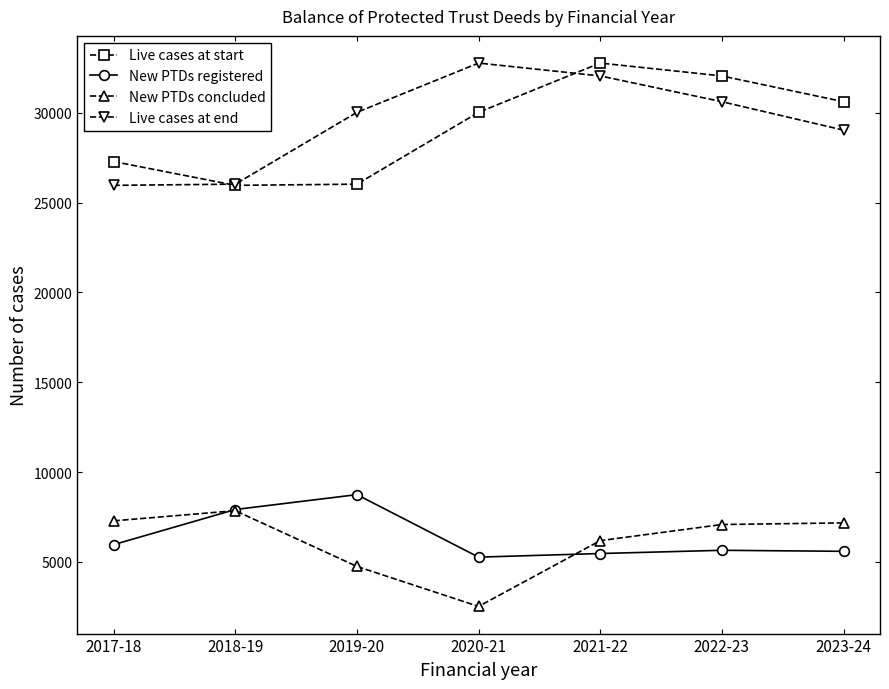

In Live cases at start, how many points are higher than both neighbors (excluding endpoints)?

1